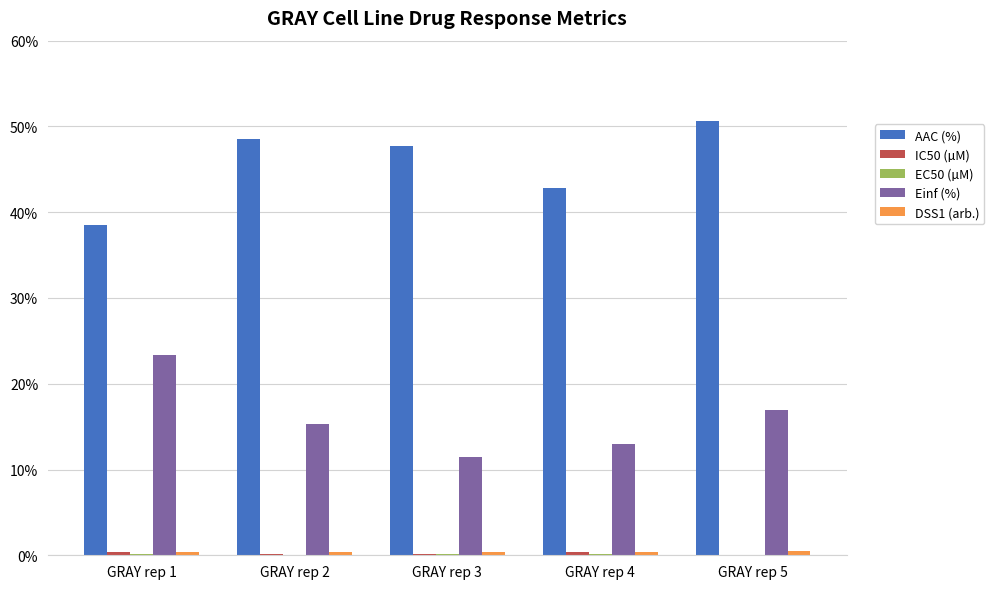

Between GRAY rep 2 and GRAY rep 5, which series saw the biggest shift?

AAC (%)